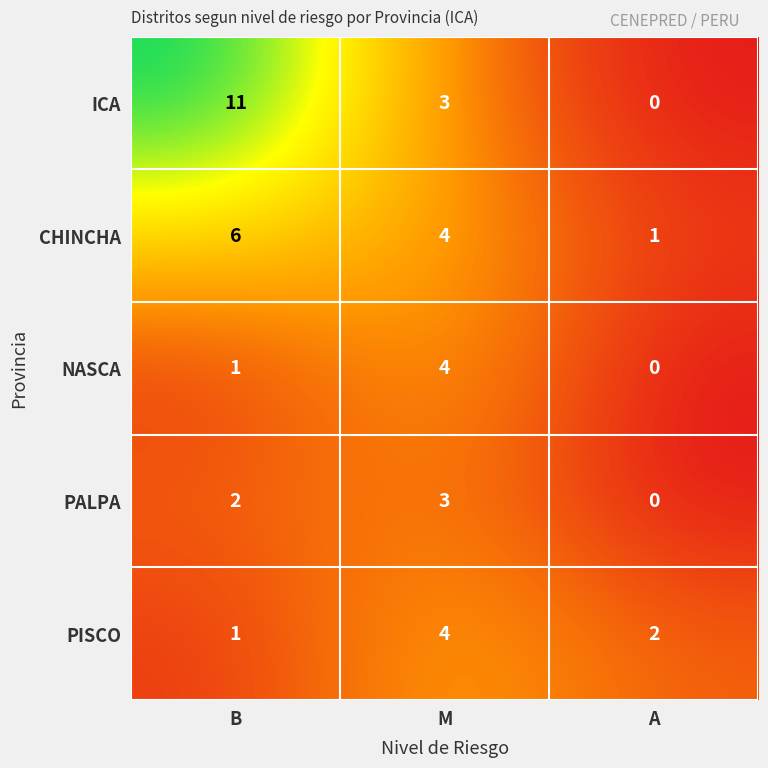

What is the total value across all series at M?

18